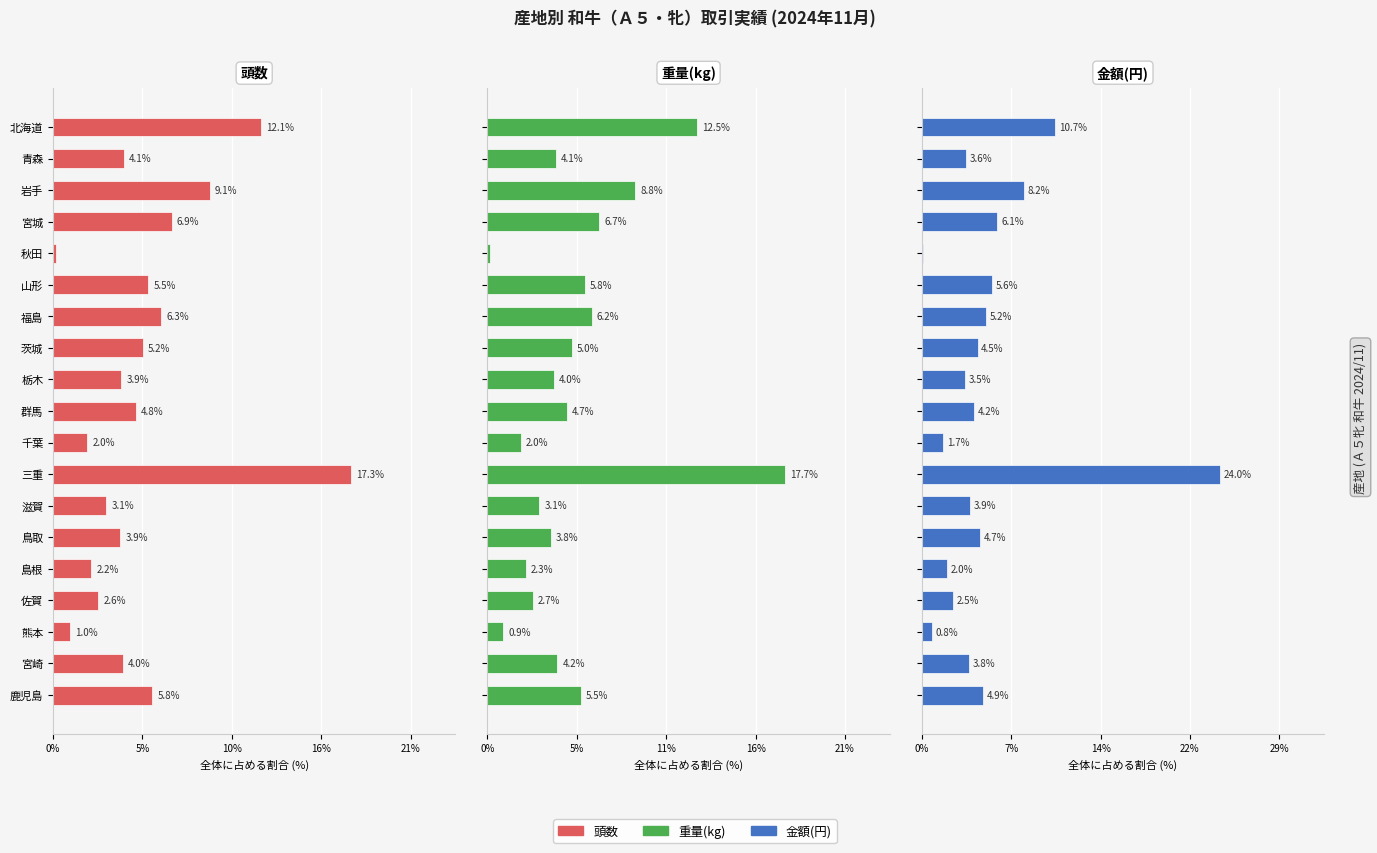

Between 鳥取 and 熊本, which is larger?

鳥取